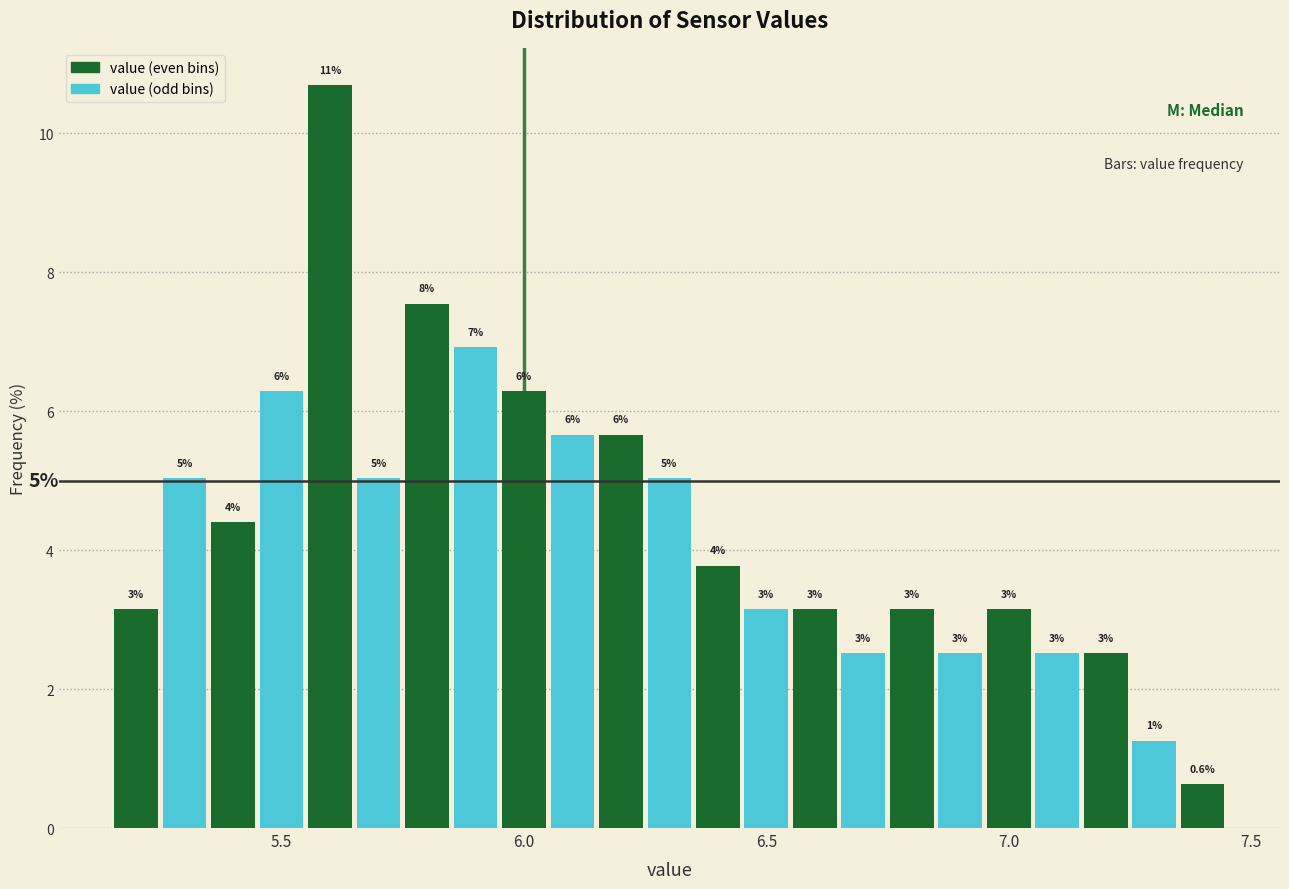

Read against the x-axis, roughly where is the centre of the tallest bar?

5.60